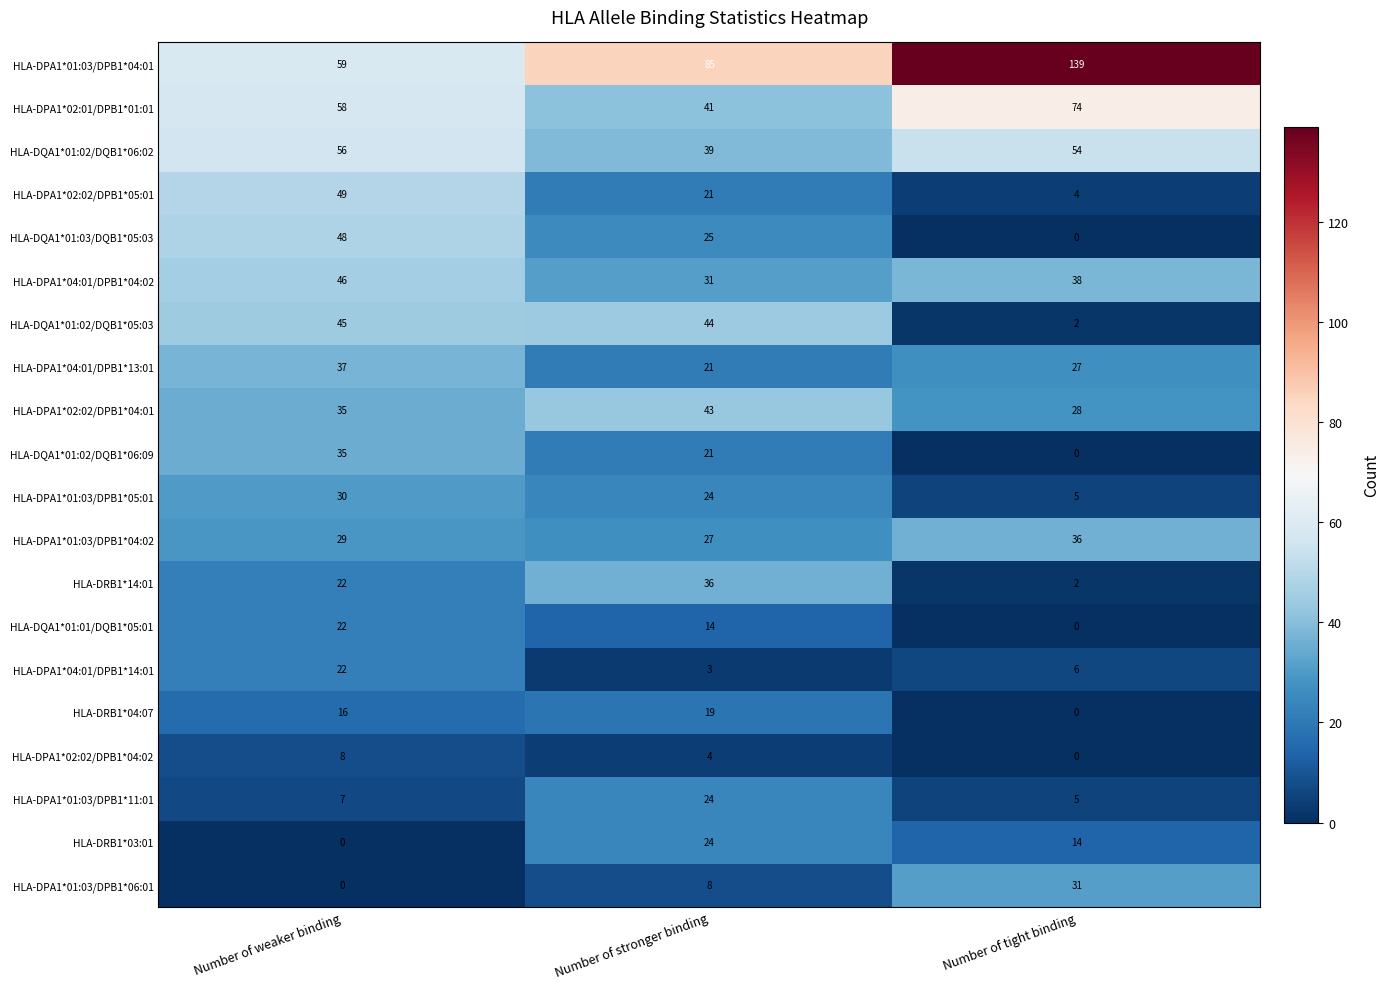

Between Number of weaker binding and Number of tight binding, which series saw the biggest shift?

HLA-DPA1*01:03/DPB1*04:01